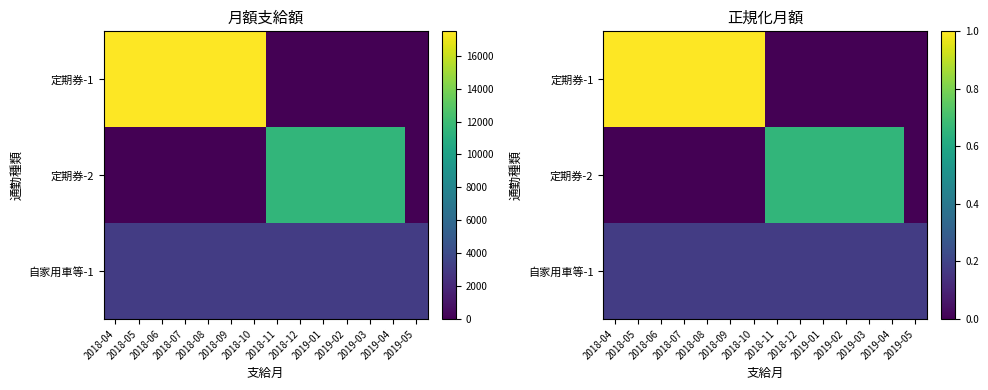

How many values in the 定期券-1 series exceed 0?

7